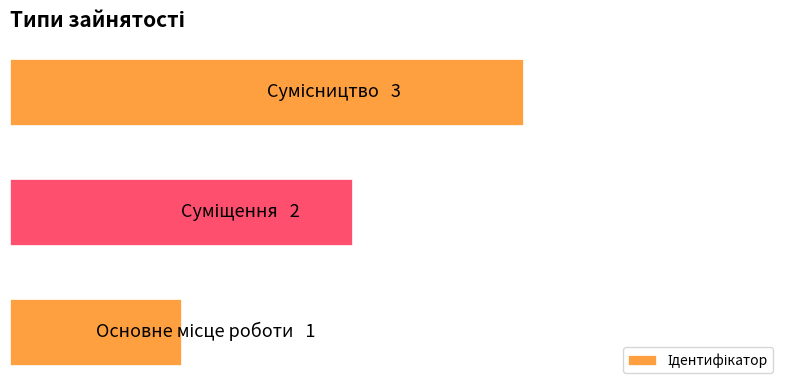

What is the sum of all values?

6